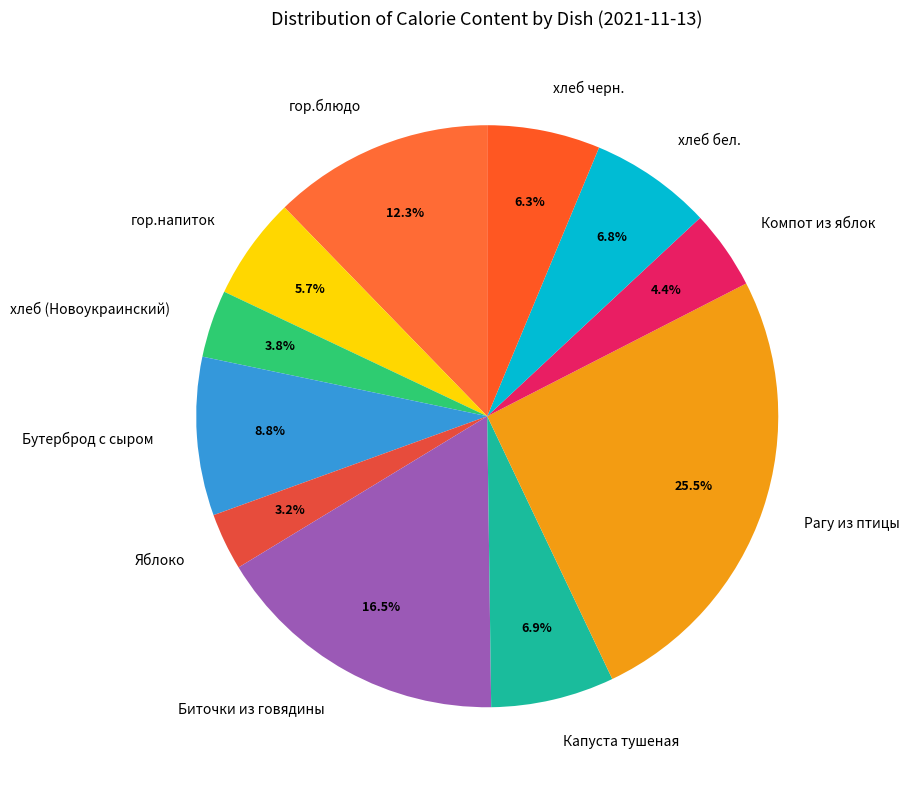

True or false: Капуста тушеная accounts for 7% of the total.

True